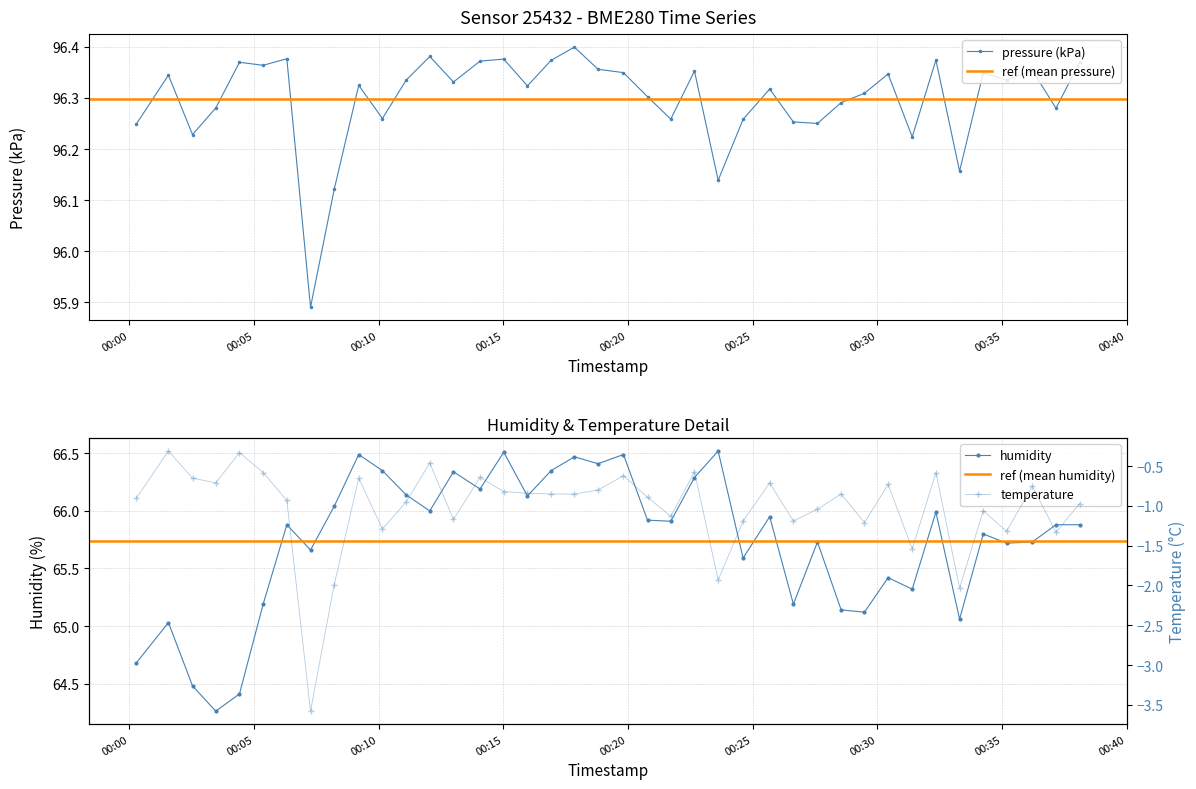

Which label corresponds to the largest value in the chart?

2023-02-11T00:17:51